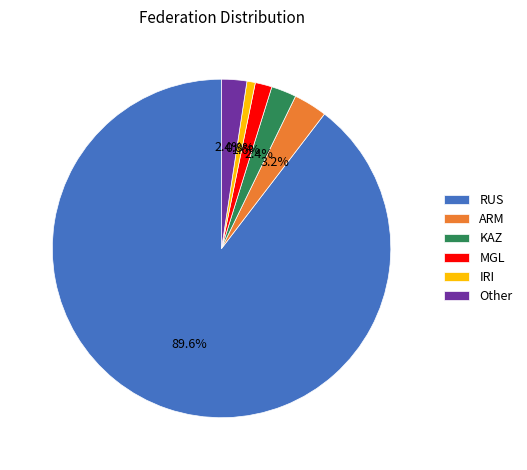

Is ARM the majority of the pie?

No